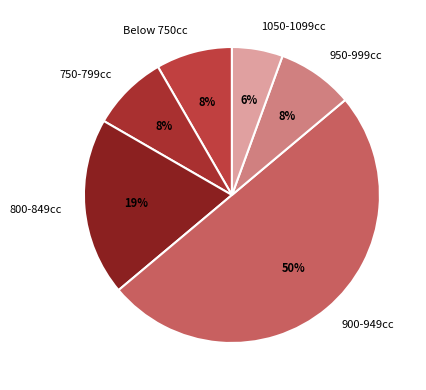

Is it true that 950-999cc is 8% of the pie?

True